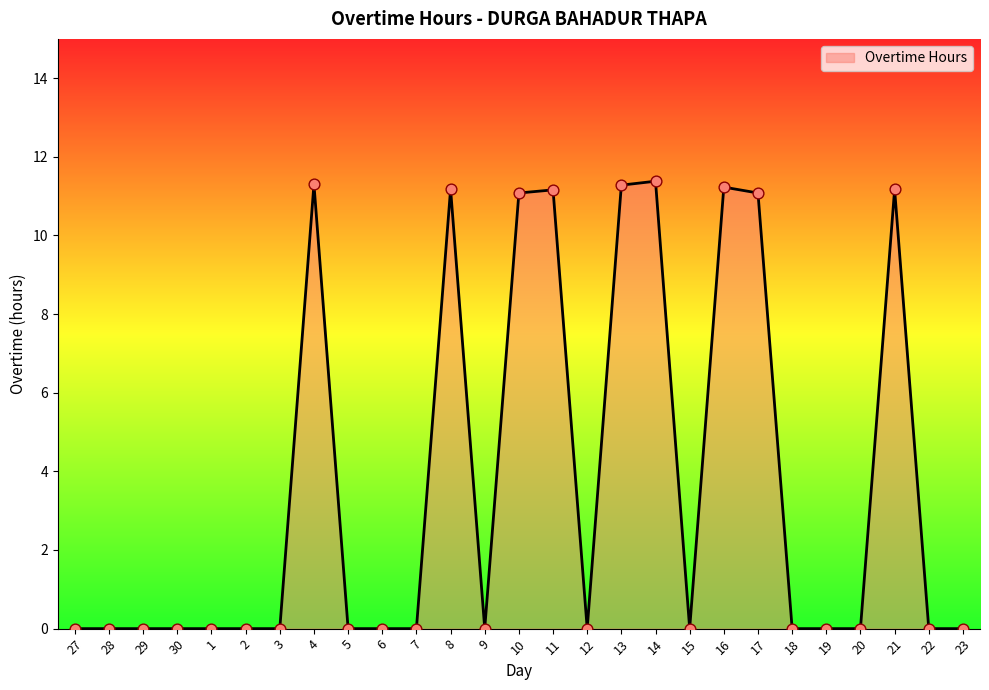

What is the change in value from 4 to 6?

-11.3